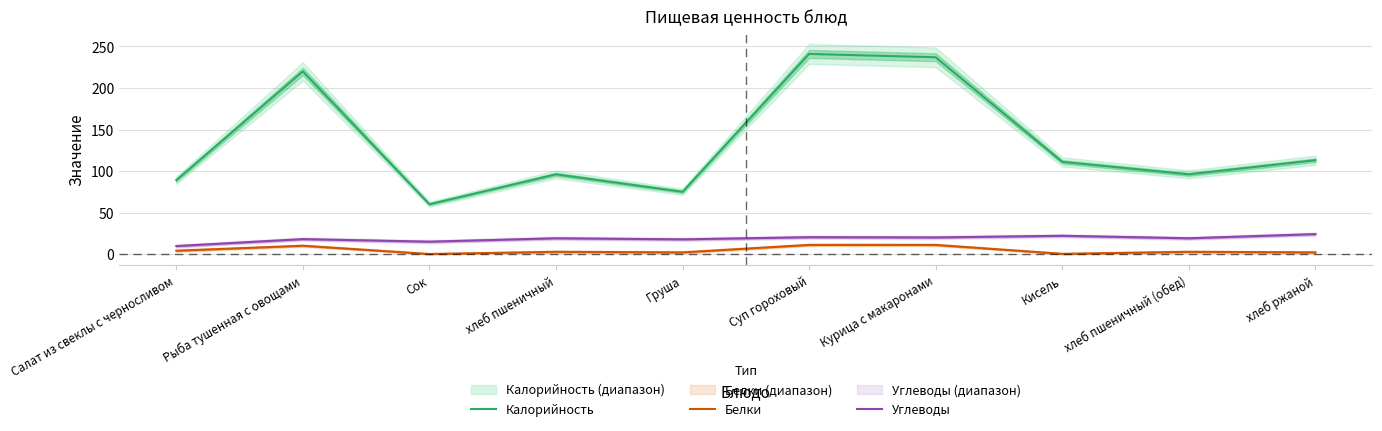

How many positive values does the Белки series have?

9